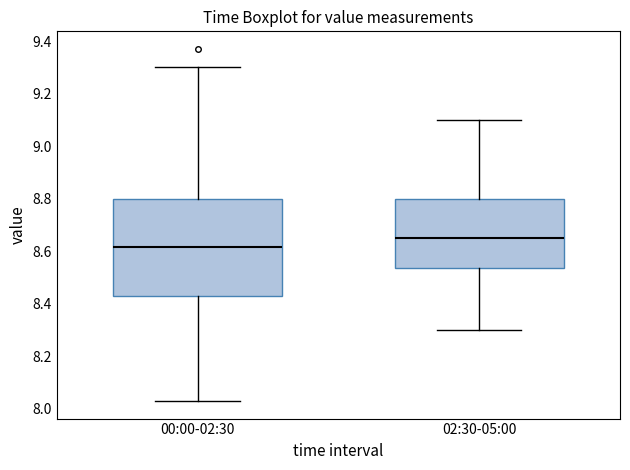

Which box has the lowest median line?

00:00-02:30